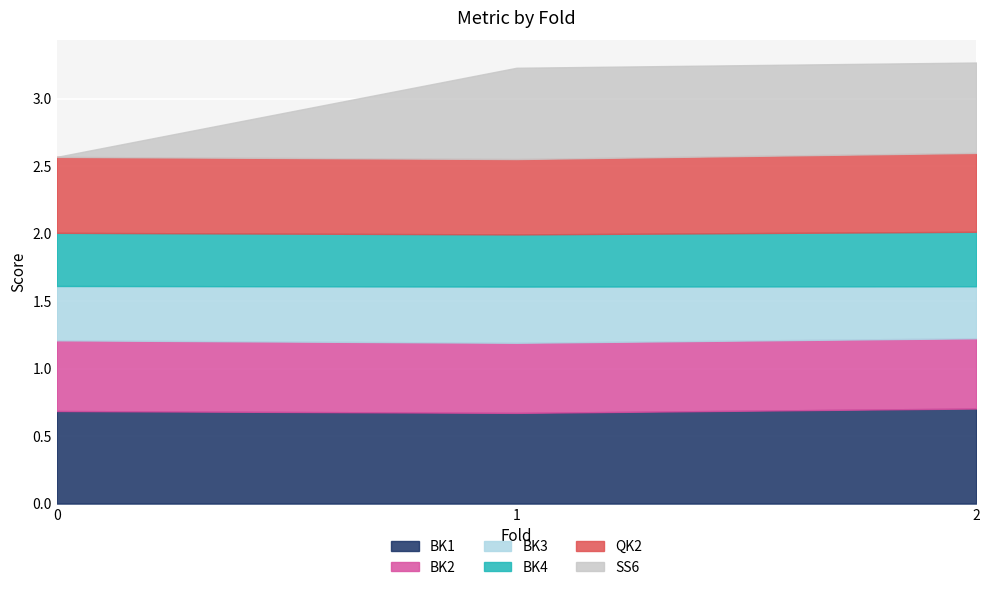

Between 1 and 2, which series saw the biggest shift?

BK3